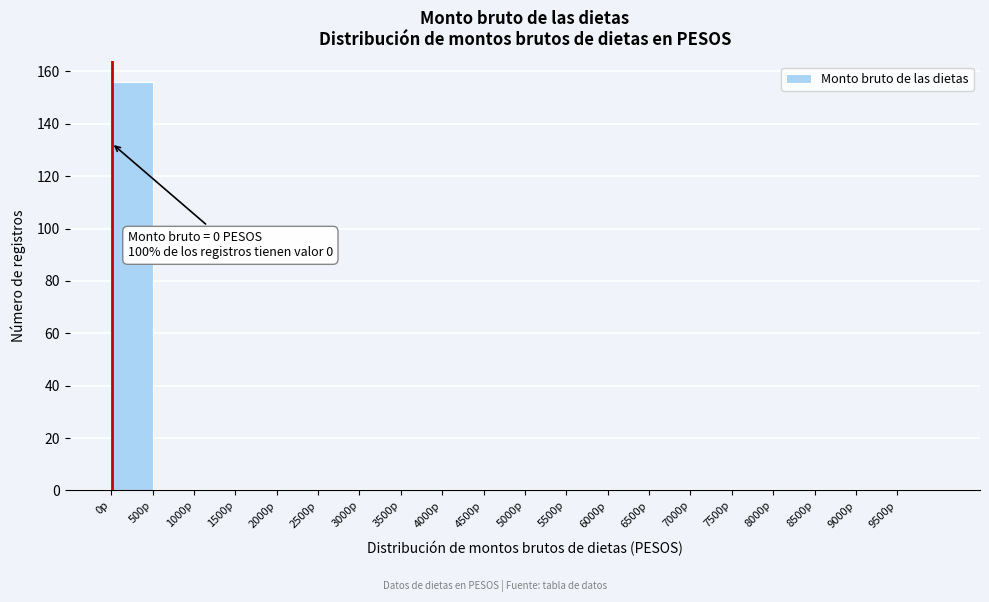

Over which range of the x-axis is the bar tallest?

0 to 500